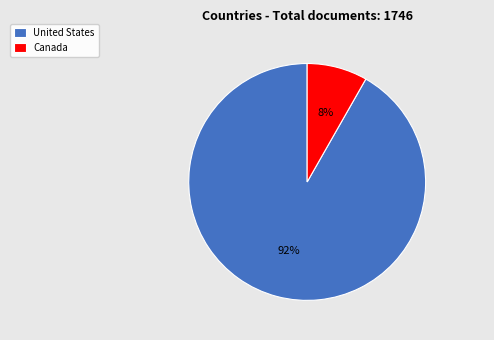

Which category has the smallest portion of the pie?

Canada